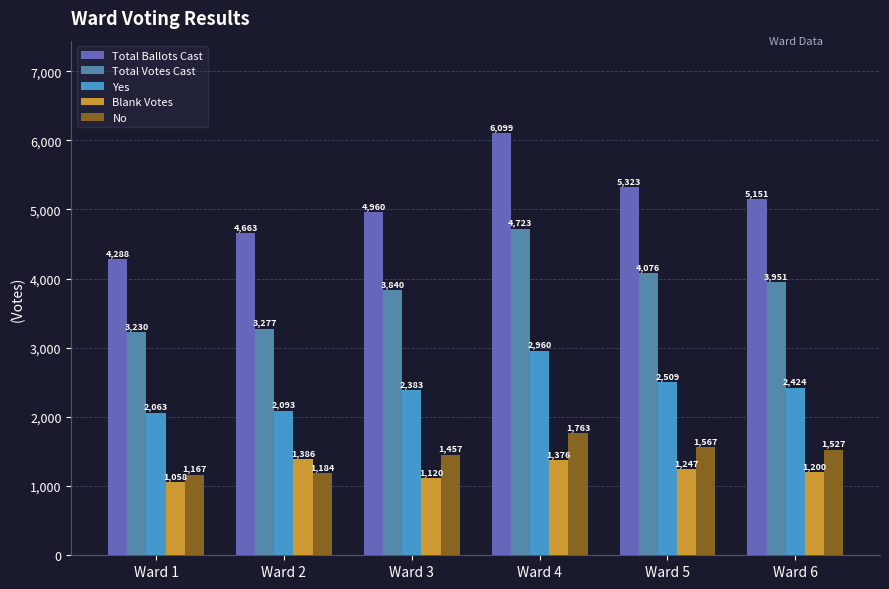

What is the difference between the maximum and minimum values in the Total Ballots Cast series?

1811